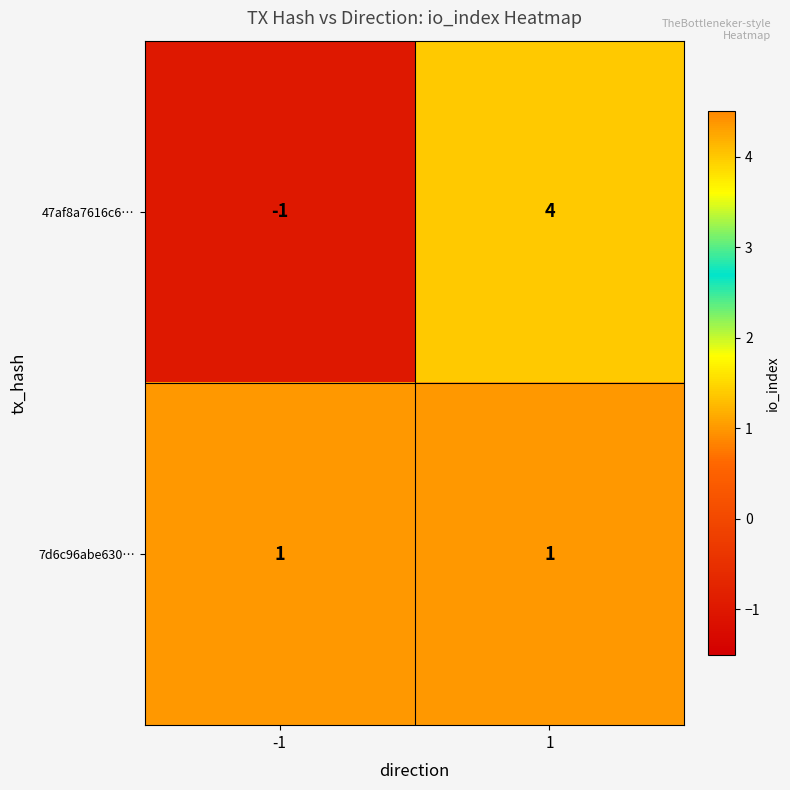

What is the spread (max minus min) of values at -1?

2